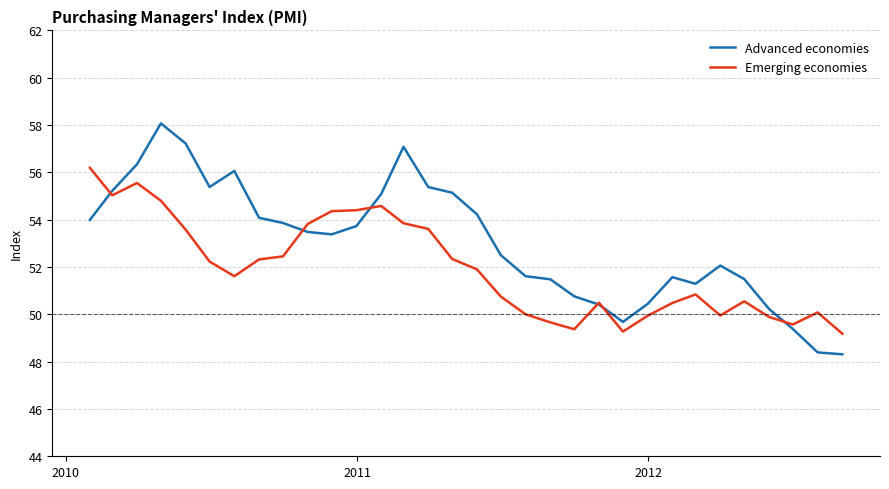

Which series has the widest spread of values?

Advanced economies